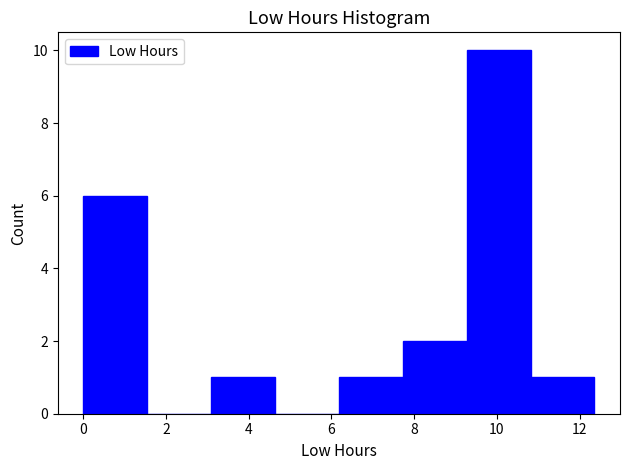

Reading left to right, transcribe this chart: for each bar, give the range it covers on the x-axis and its height. Neither the bar edges nor the heights are printed on the chart, so give them approximately, as read against the axes.

0.0 to 1.6: 6
1.6 to 3.0: 0
3.0 to 4.6: 1
4.6 to 6.2: 0
6.2 to 7.8: 1
7.8 to 9.2: 2
9.2 to 10.8: 10
10.8 to 12.4: 1